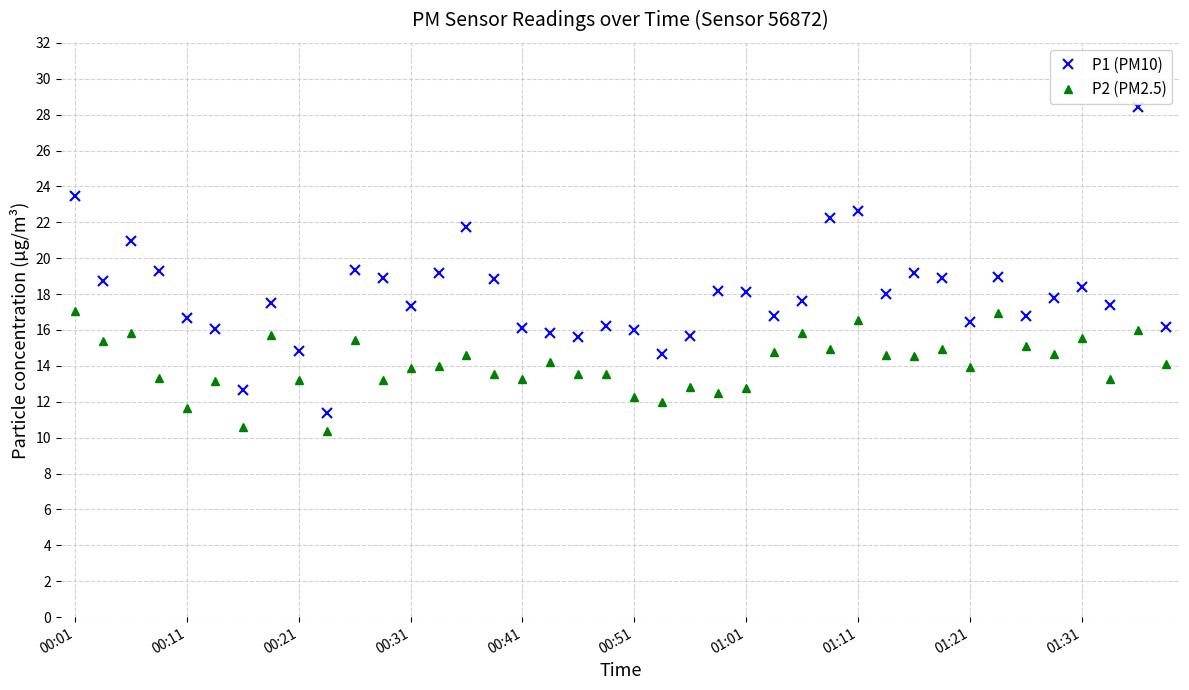

Which series has the widest spread of values?

P1 (PM10)